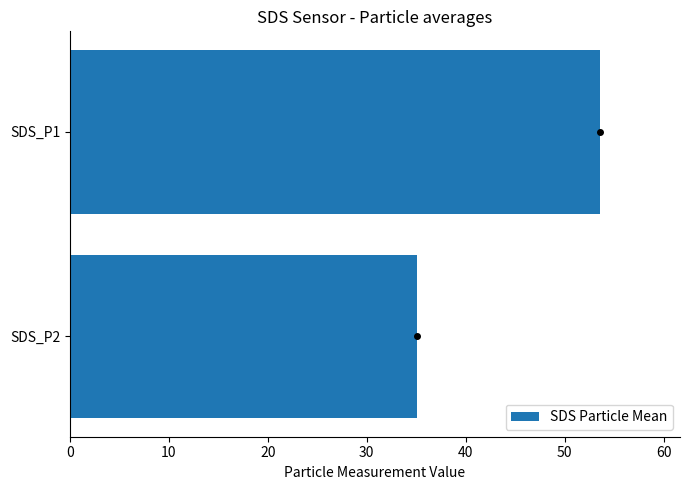

Is it true that the value at SDS_P2 is 7.5?

False